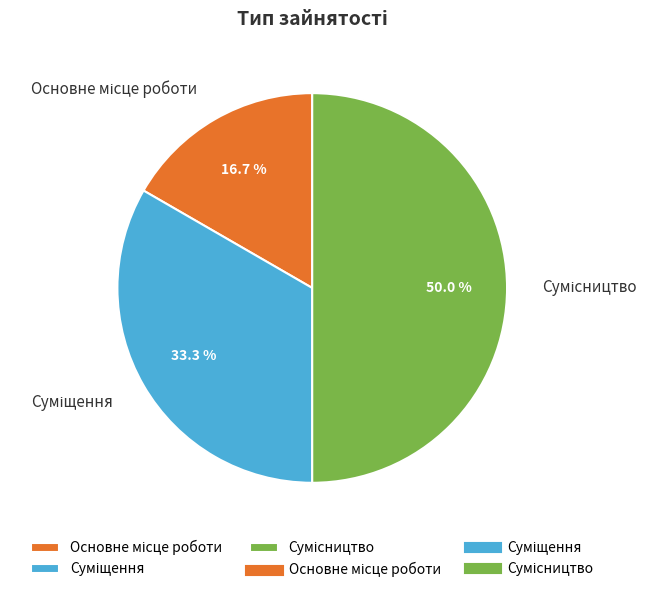

How many slices are in this pie chart?

3